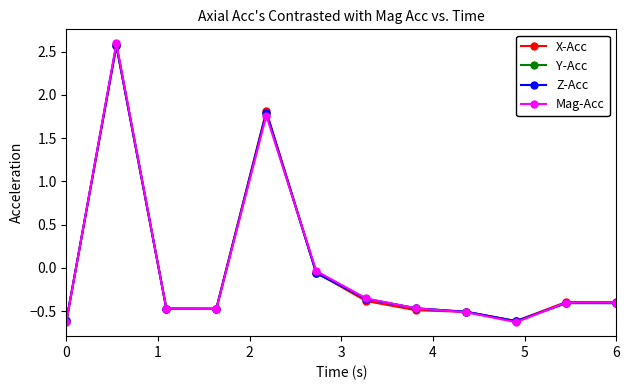

What is the minimum value shown in the chart?

-0.6